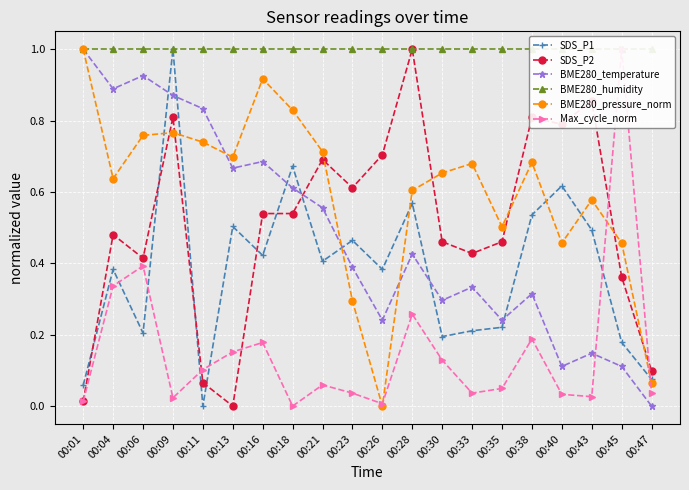

At which label is SDS_P1 closest to 0?

00:11